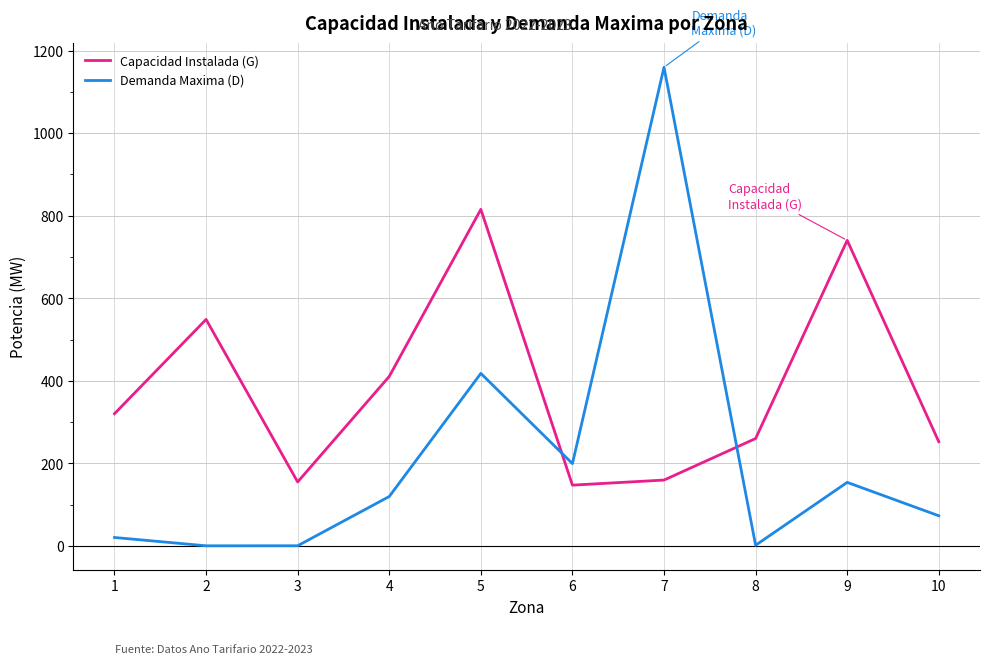

What is the sum of all Demanda Maxima (D) values?

2144.5